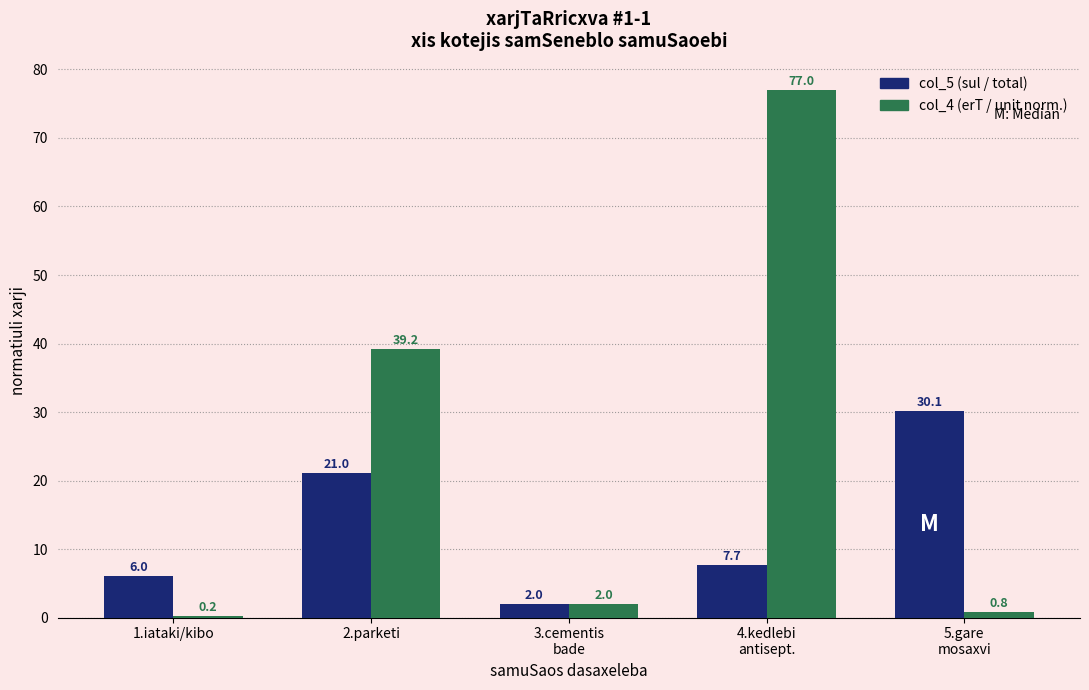

Does the chart contain stacked bars?

No